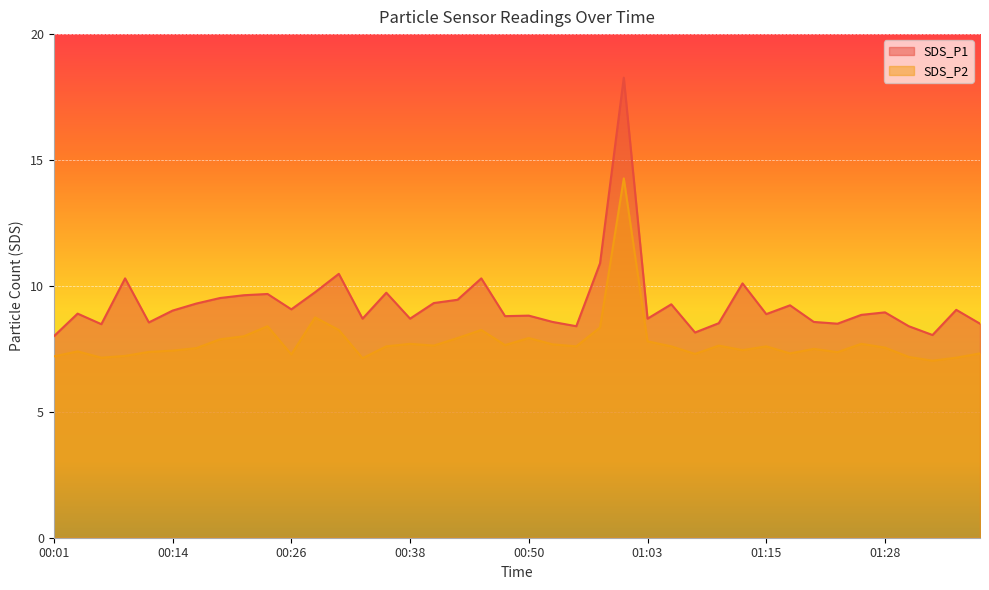

Reading right to left, what are all the values shown in this chart?

SDS_P1: 8.5	9.1	8.1	8.4	8.9	8.8	8.5	8.6	9.2	8.9	10.1	8.5	8.2	9.3	8.7	18.3	10.9	8.4	8.6	8.8	8.8	10.3	9.4	9.3	8.7	9.7	8.7	10.5	9.8	9.1	9.7	9.6	9.5	9.3	9.0	8.6	10.3	8.5	8.9	8.0
SDS_P2: 7.3	7.2	7.0	7.2	7.5	7.7	7.4	7.5	7.3	7.6	7.5	7.6	7.3	7.6	7.8	14.3	8.3	7.6	7.7	7.9	7.7	8.2	7.9	7.6	7.7	7.6	7.1	8.2	8.8	7.3	8.4	8.0	7.9	7.5	7.4	7.4	7.2	7.2	7.4	7.2